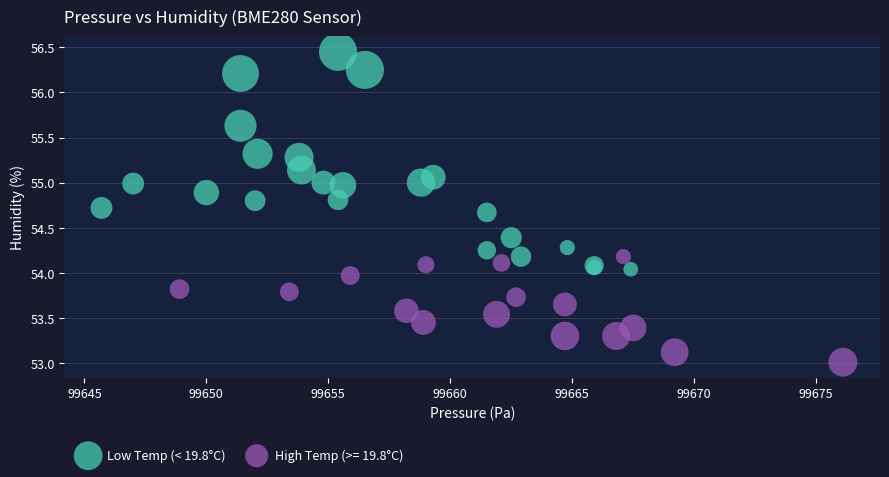

Which series reaches the maximum Y coordinate?

Low Temp (< 19.8°C)